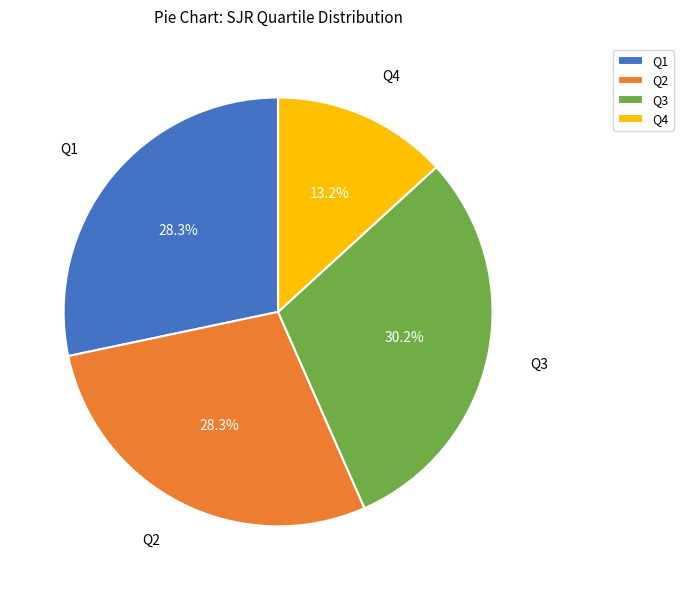

To the nearest percent, what is the combined percentage of Q1 and Q2?

57%